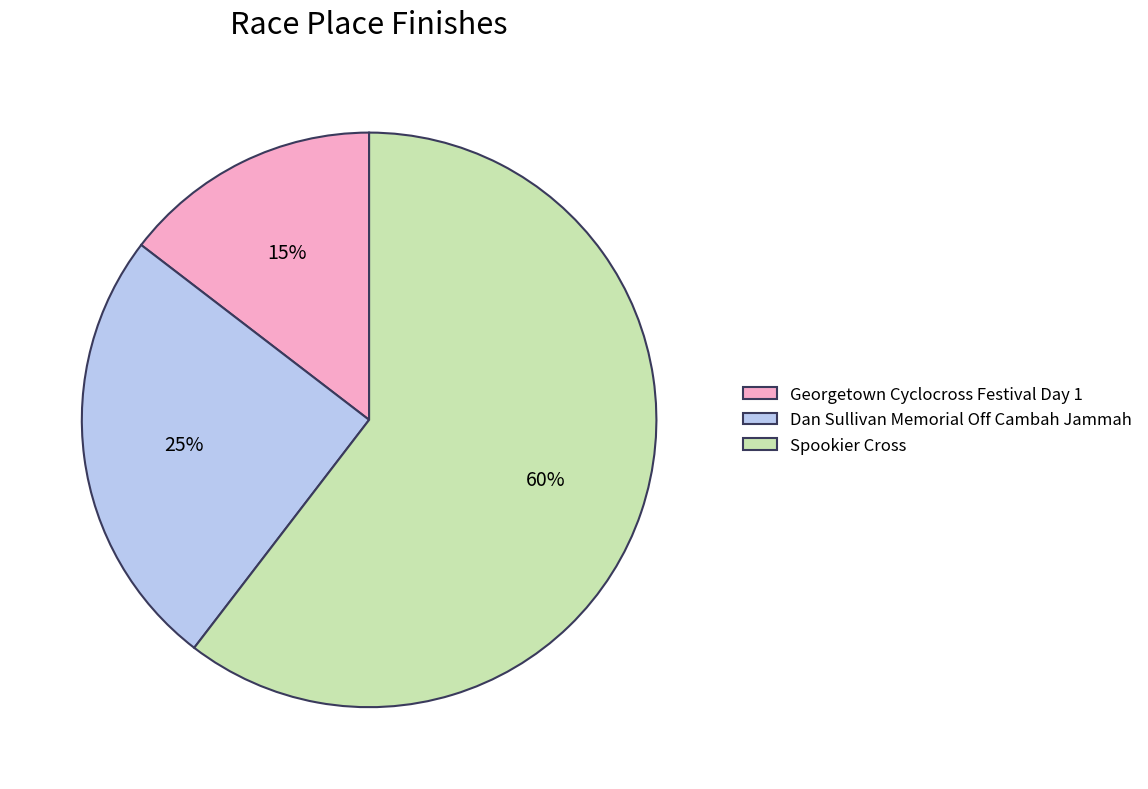

Which slice is the smallest?

Georgetown Cyclocross Festival Day 1